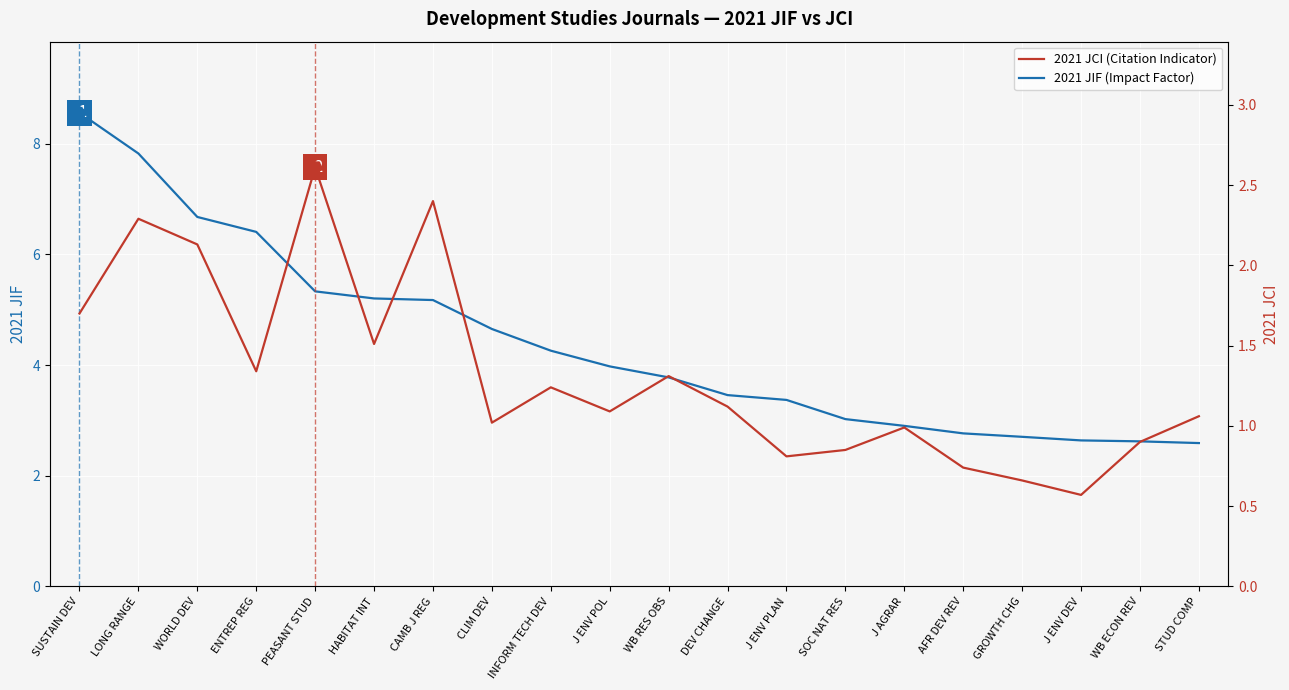

What is the label of the 16th point from the left?

AFR DEV REV